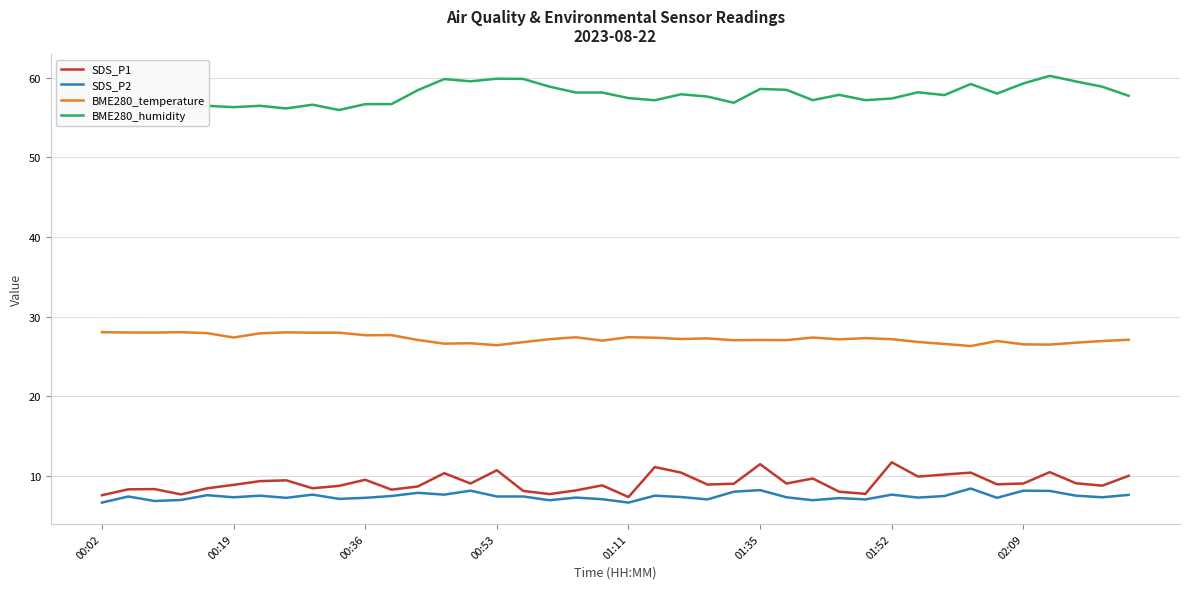

List the series in order of their peak value, lowest first.

SDS_P2, SDS_P1, BME280_temperature, BME280_humidity